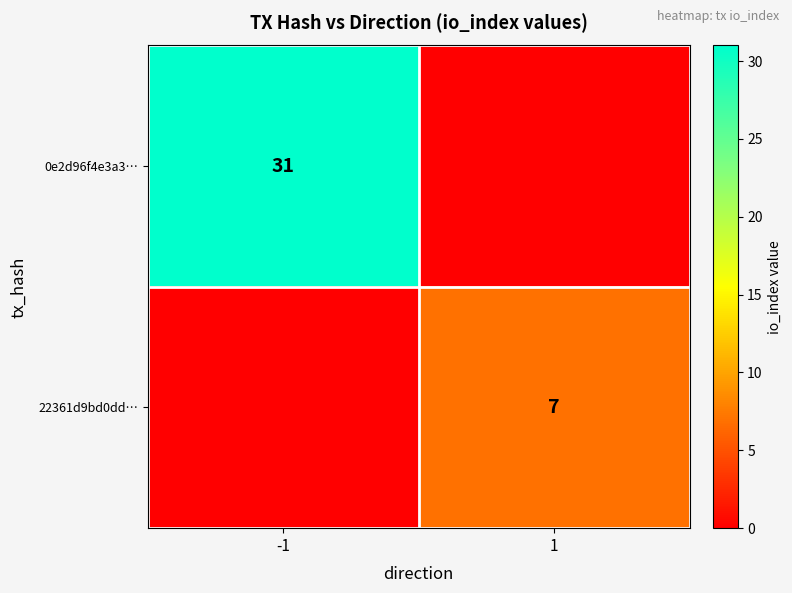

True or false: 0e2d96f4e3a3… has a value of 52 at -1.

False